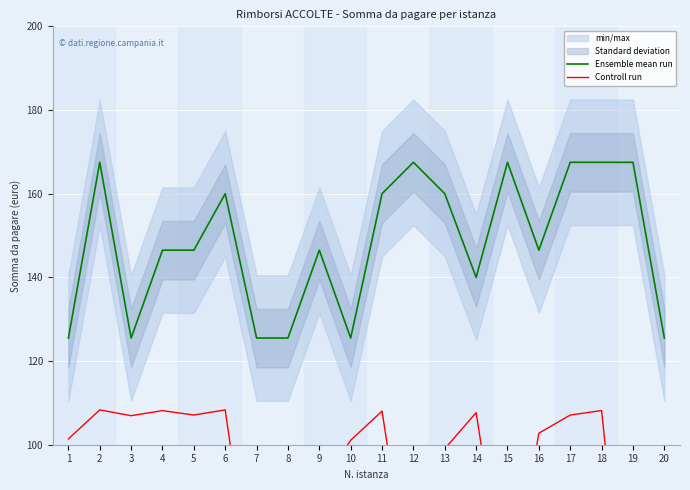

At which category does Controll run reach its first local valley?

3